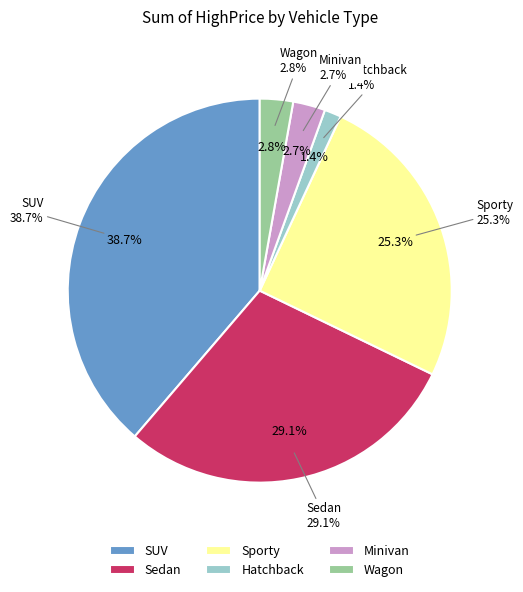

How much of the chart is everything except Sedan?

70.9%